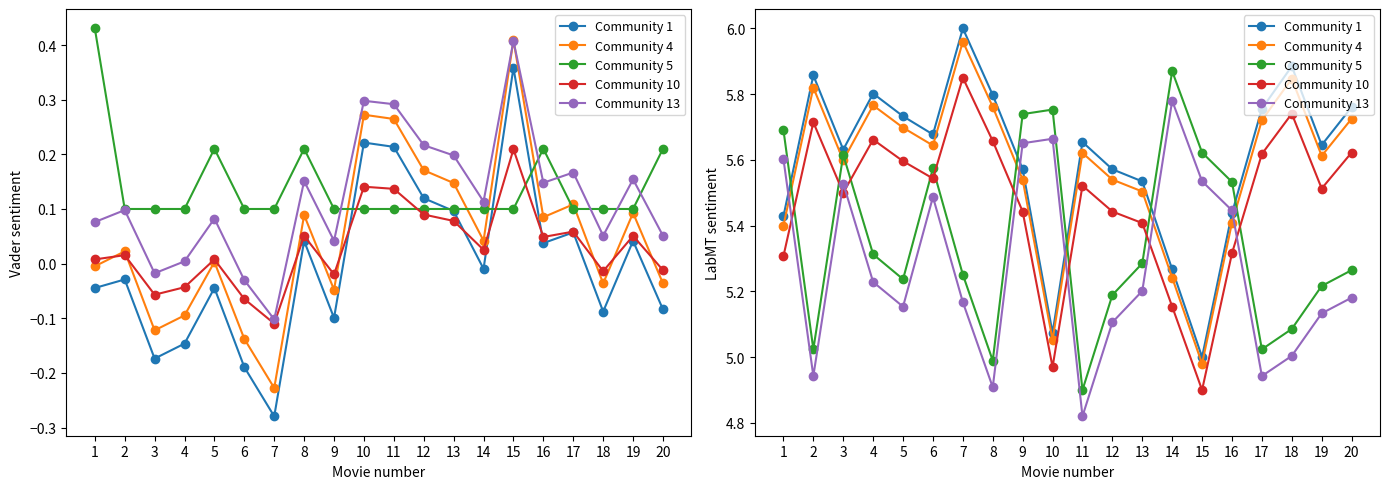

True or false: Community 1 and Community 4 intersect in this chart.

False